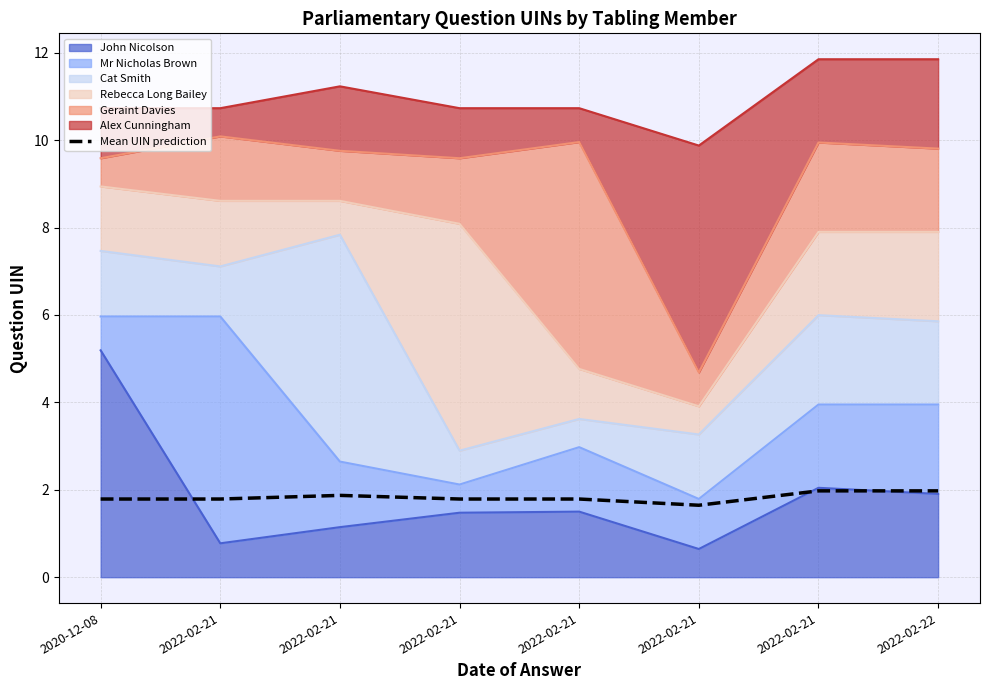

The chart shows a value of 1.8 at 2020-12-08. True or false?

True